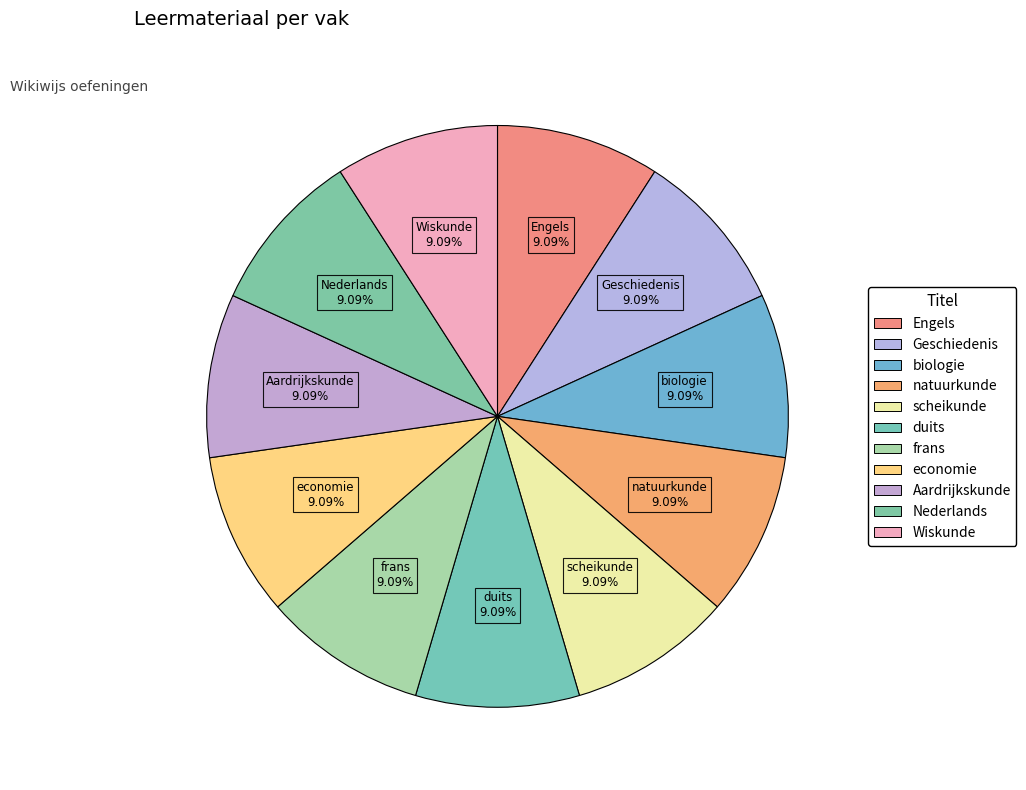

How many segments does this pie chart have?

11